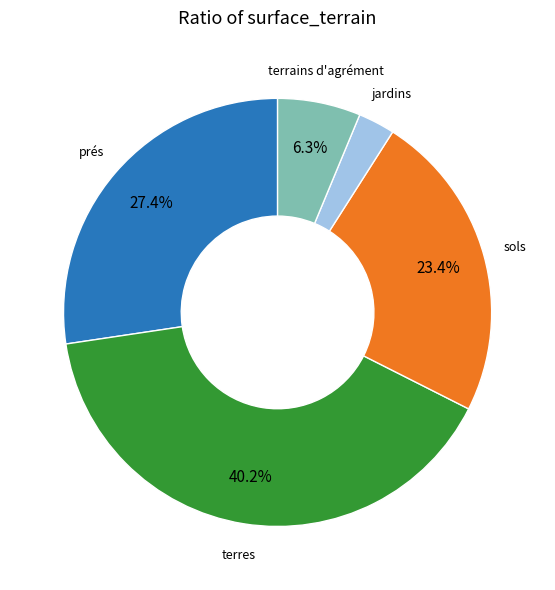

Is there a majority slice in this chart?

No